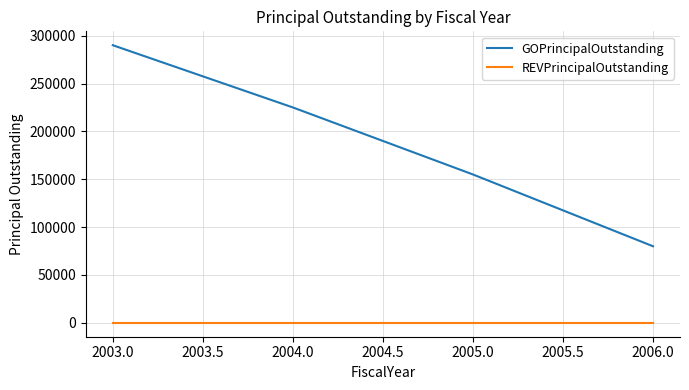

Rank the series by their average value, from highest to lowest.

GOPrincipalOutstanding, REVPrincipalOutstanding